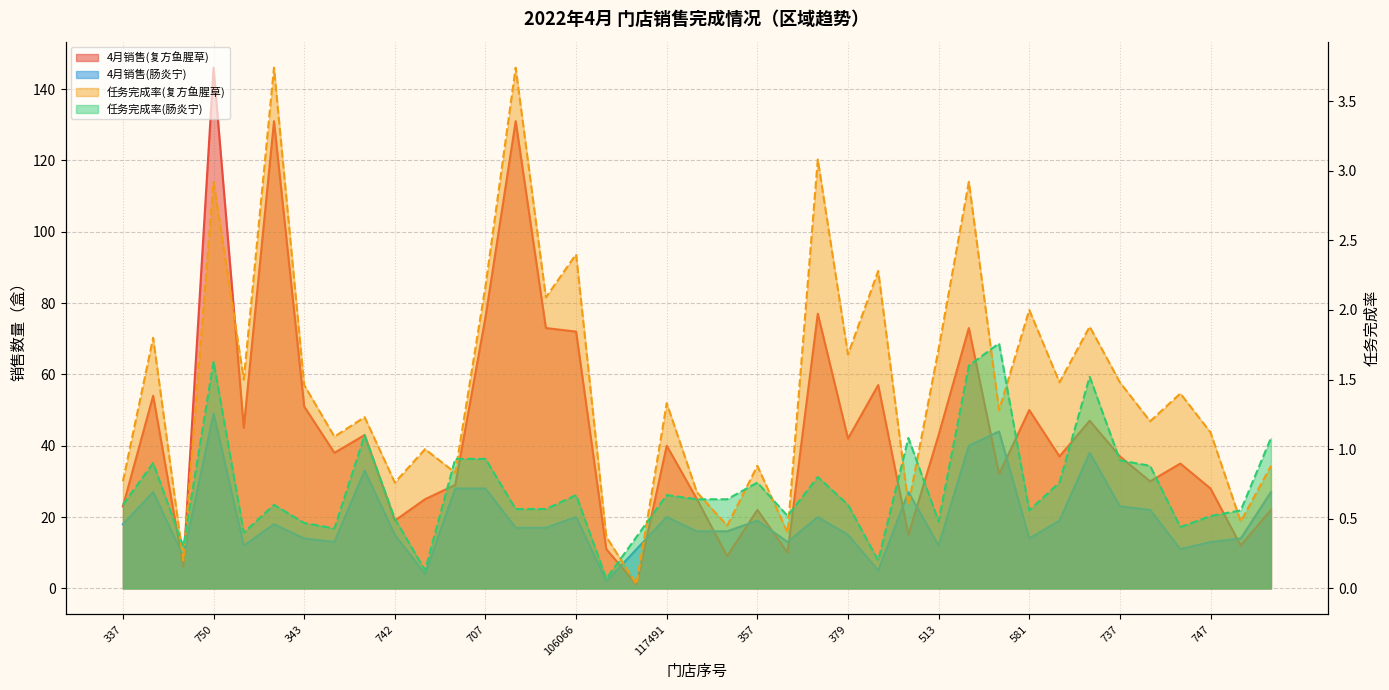

At 746, list the series in order from largest to smallest.

4月销售(复方鱼腥草), 4月销售(肠炎宁), 任务完成率(复方鱼腥草), 任务完成率(肠炎宁)